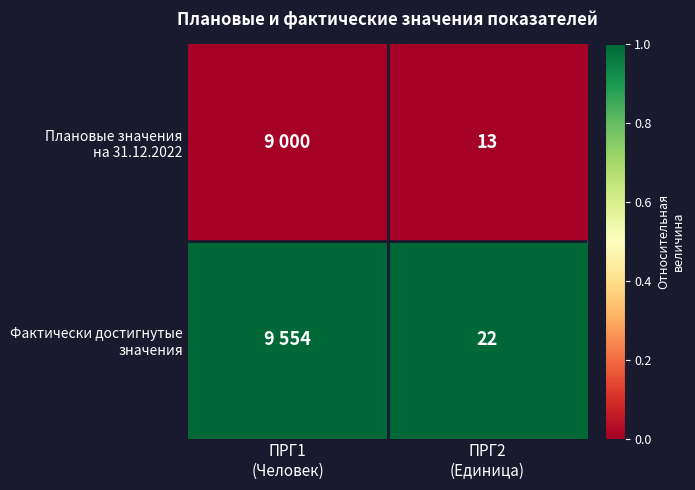

At how many categories does at least one series exceed 0?

2